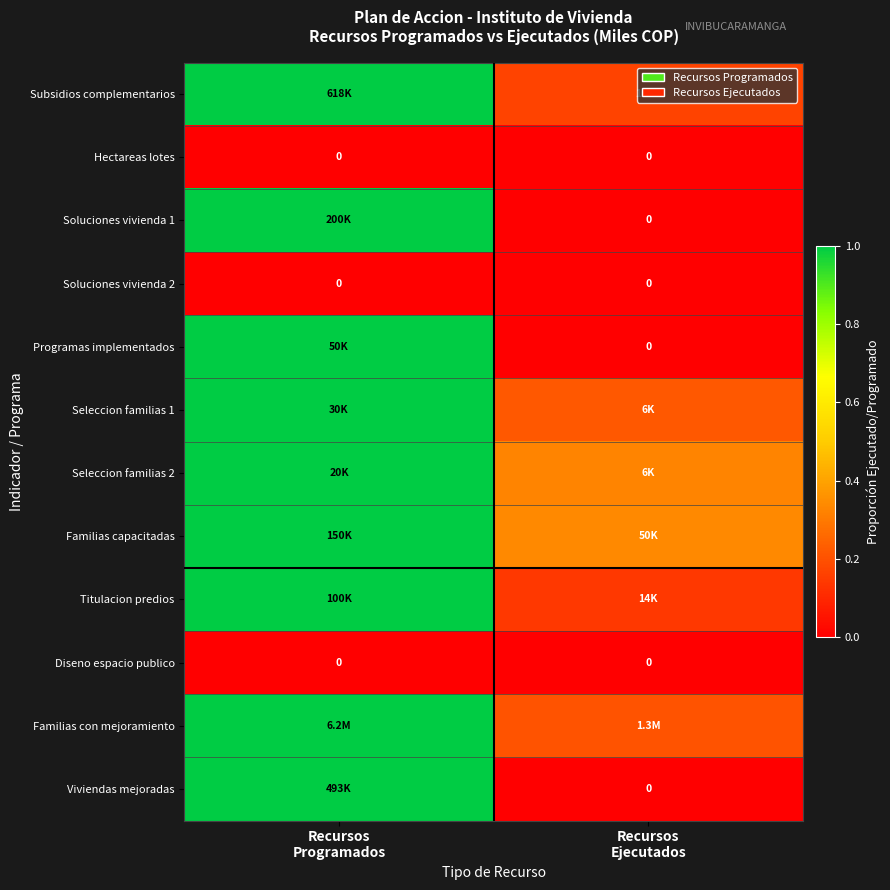

List the labels in order of Subsidios complementarios value, largest first.

Recursos Programados, Recursos Ejecutados